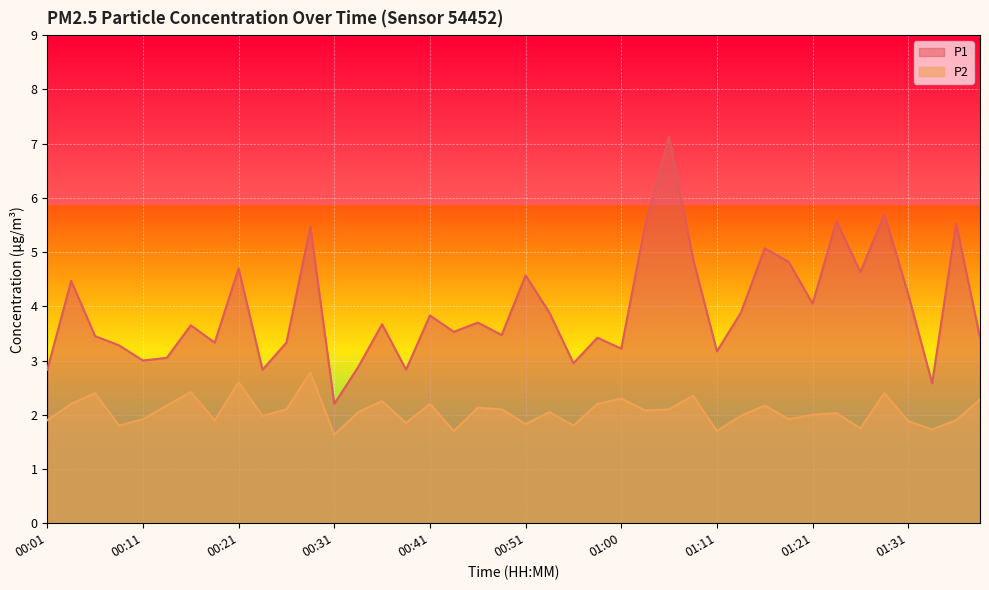

The P2 series shows 2.1 at 01:03. True or false?

True